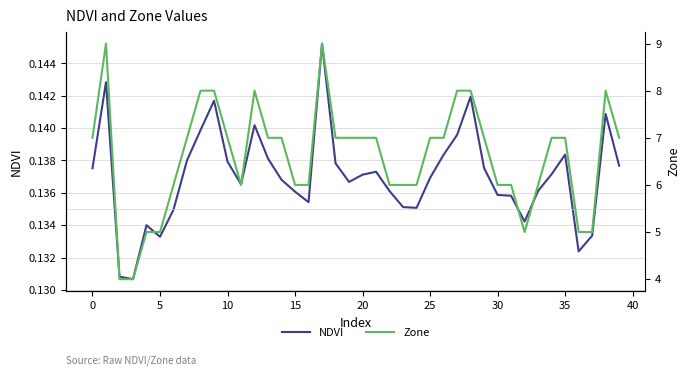

Is it true that NDVI equals 0.1 at 23?

True